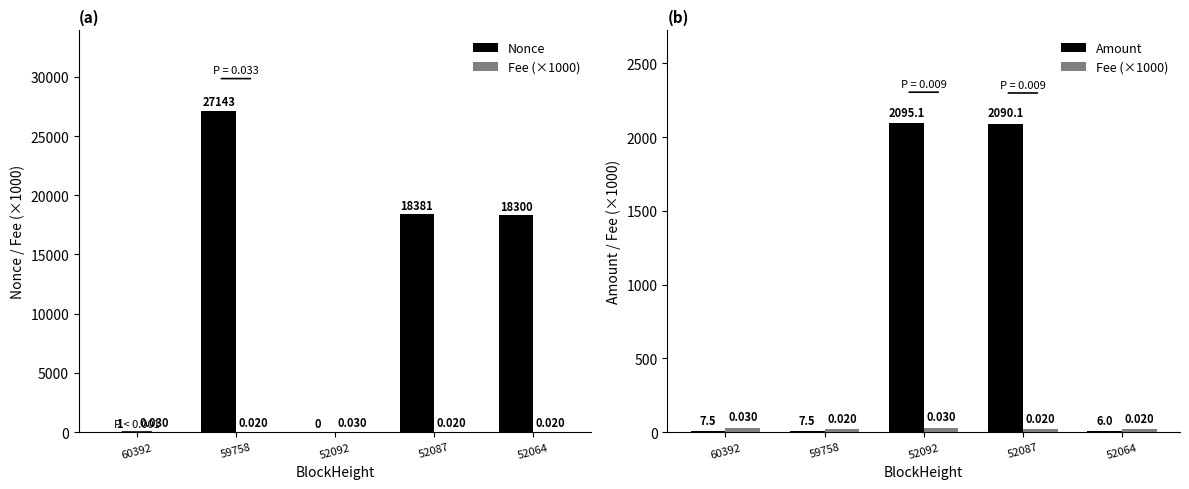

What are all the series names shown in the legend?

Nonce, Fee (×1000), Amount